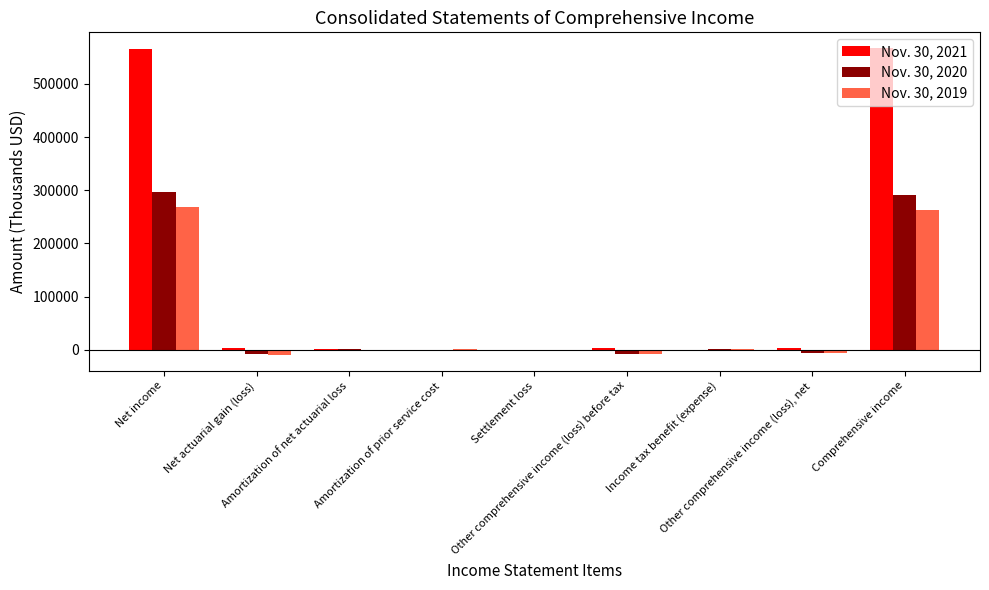

What is the greatest value displayed?

567903